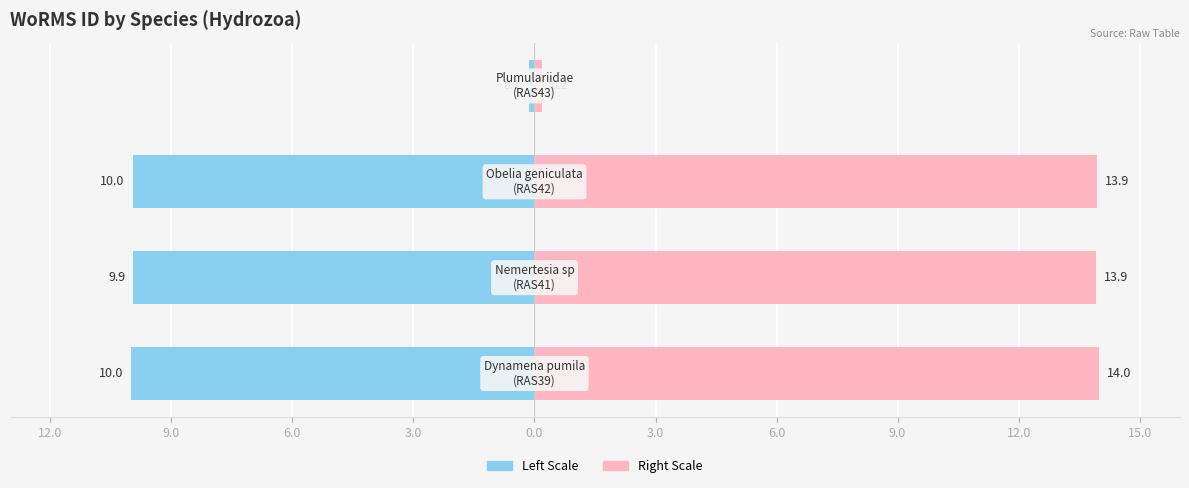

At how many categories does at least one series exceed 0?

4